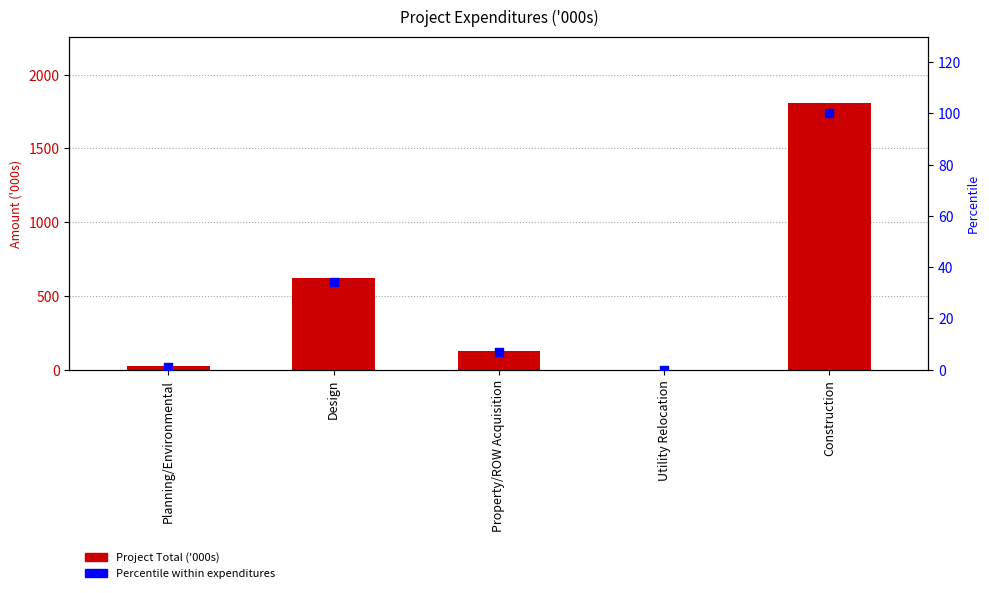

What are all the series names shown in the legend?

Project Total ('000s), Percentile within expenditures